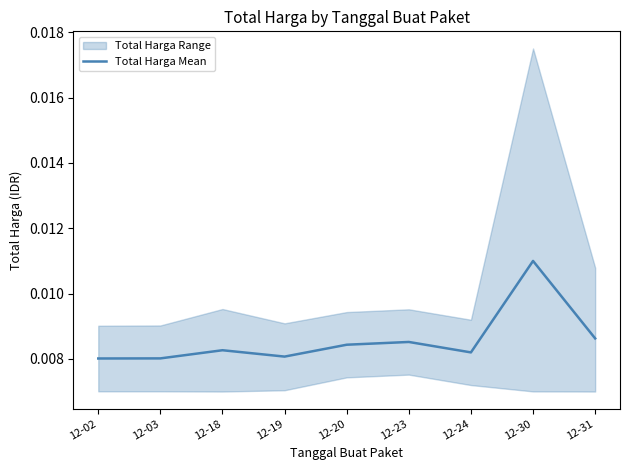

Count the number of categories in the chart.

9